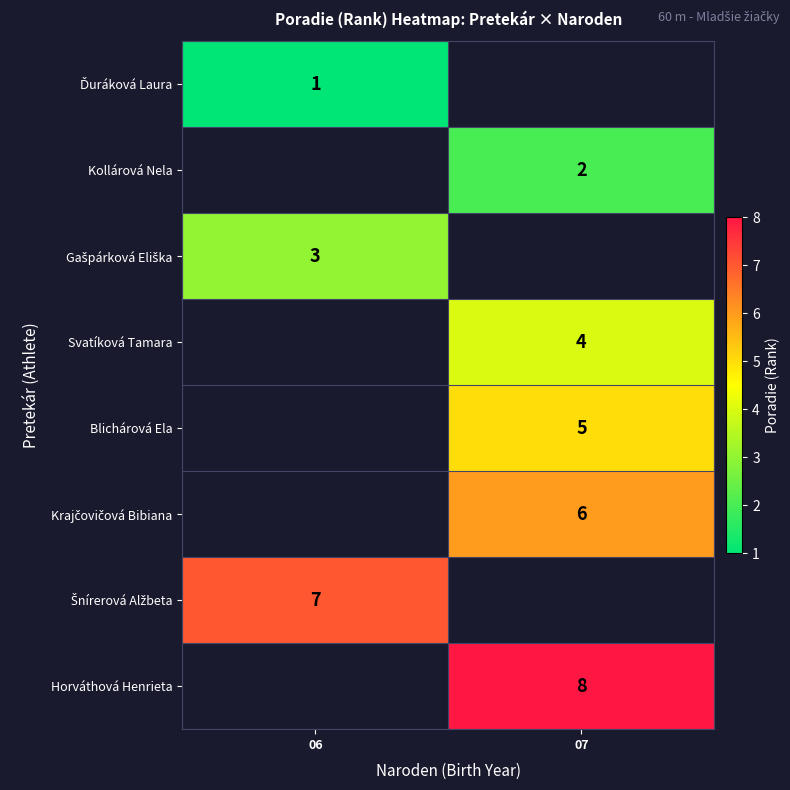

Is the value of Šnírerová Alžbeta at 07 greater than the value of Blichárová Ela at 07?

No